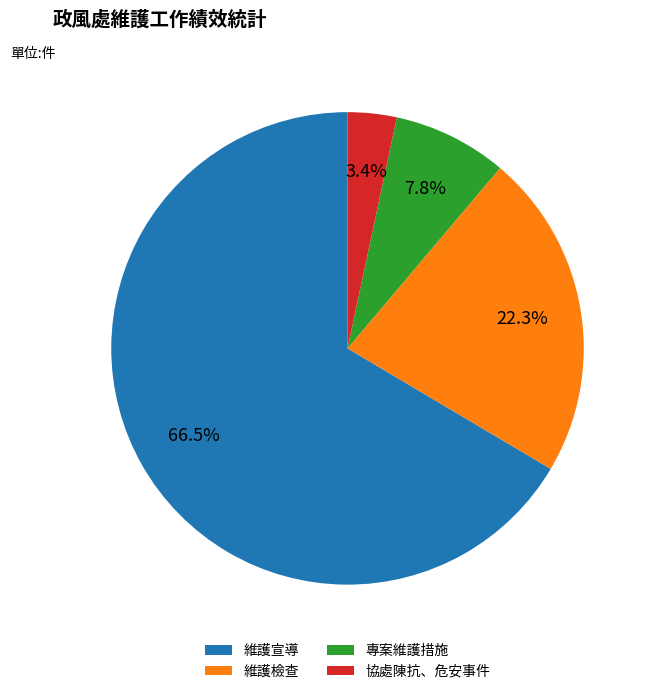

Rank the categories by value from lowest to highest.

協處陳抗、危安事件, 專案維護措施, 維護檢查, 維護宣導